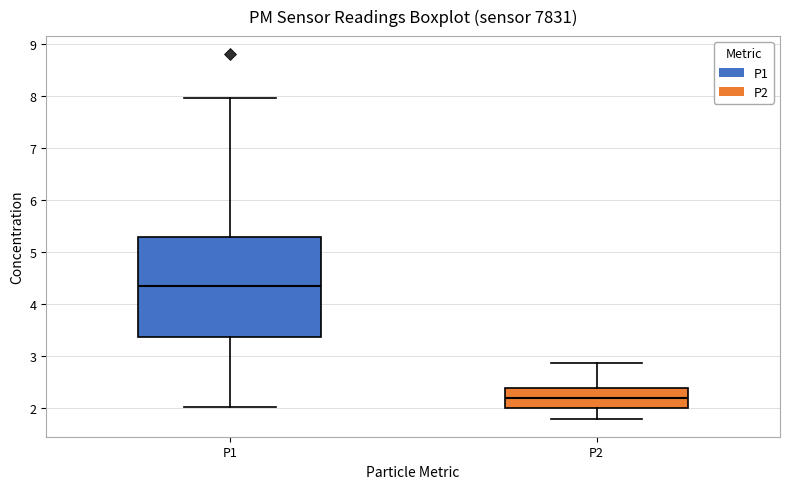

Reading left to right, transcribe this box plot: for each box, give where its median line is, the range the box spans, and where its two whiskers end, as read against the y-axis. The values are not printed on the chart, so give them approximately, as read against the axis.

P1: median 4.4, box 3.4 to 5.3, whiskers 2.0 to 8.0
P2: median 2.2, box 2.0 to 2.4, whiskers 1.8 to 2.9